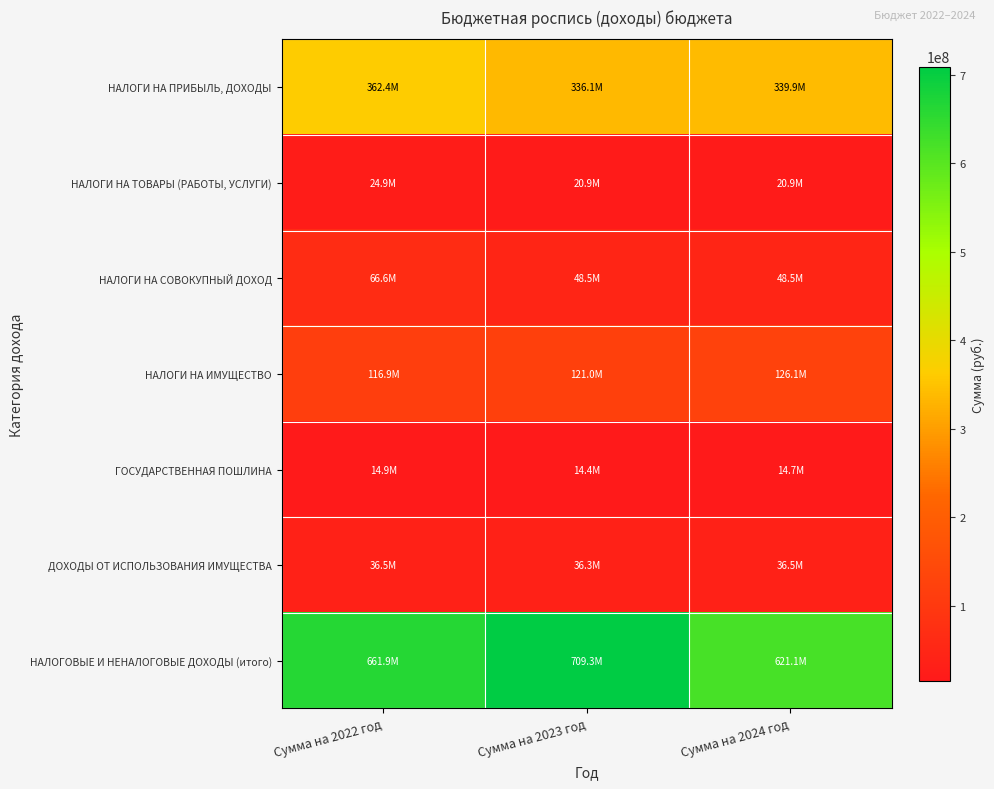

How many distinct data groups are displayed?

7